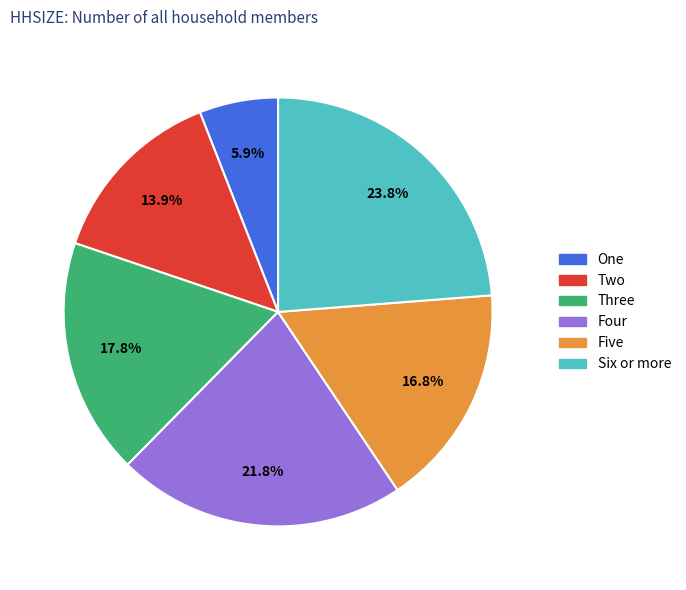

What percentage is NOT represented by Three?

82.2%